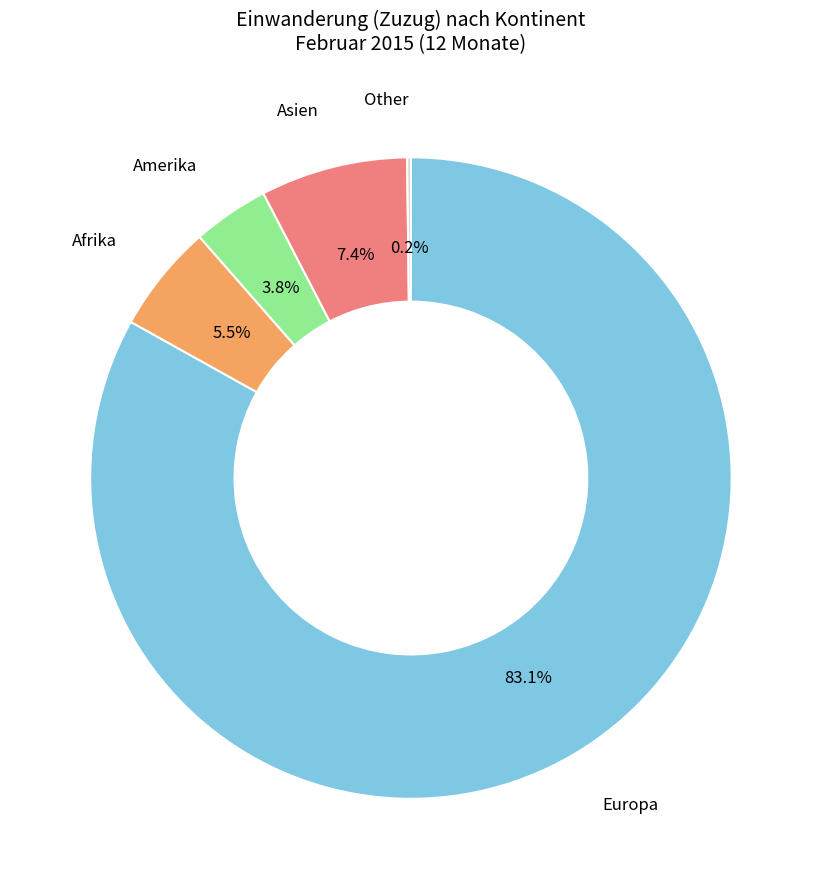

Is there a majority slice in this chart?

Yes